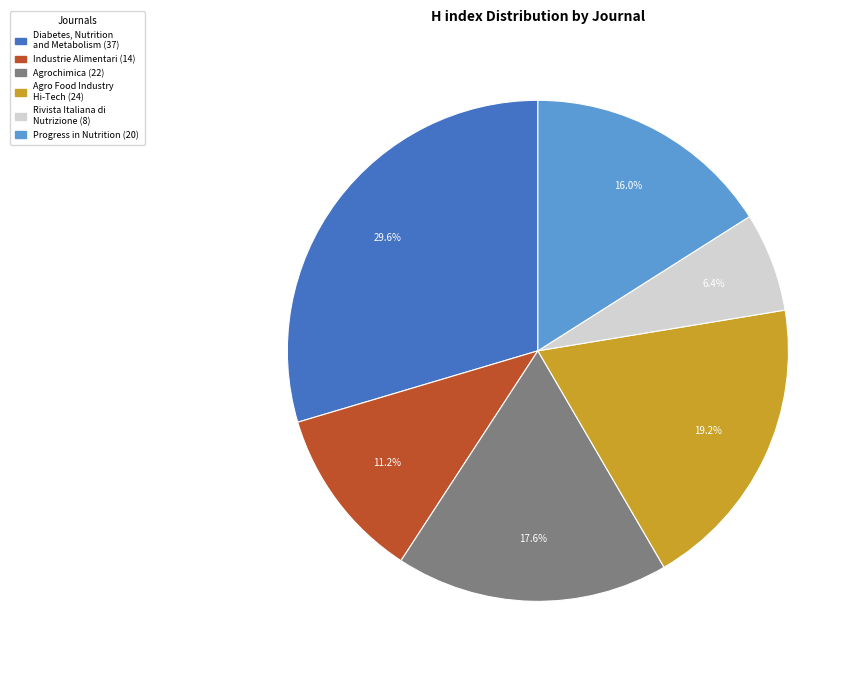

Which category has the smallest portion of the pie?

Rivista Italiana di Nutrizione